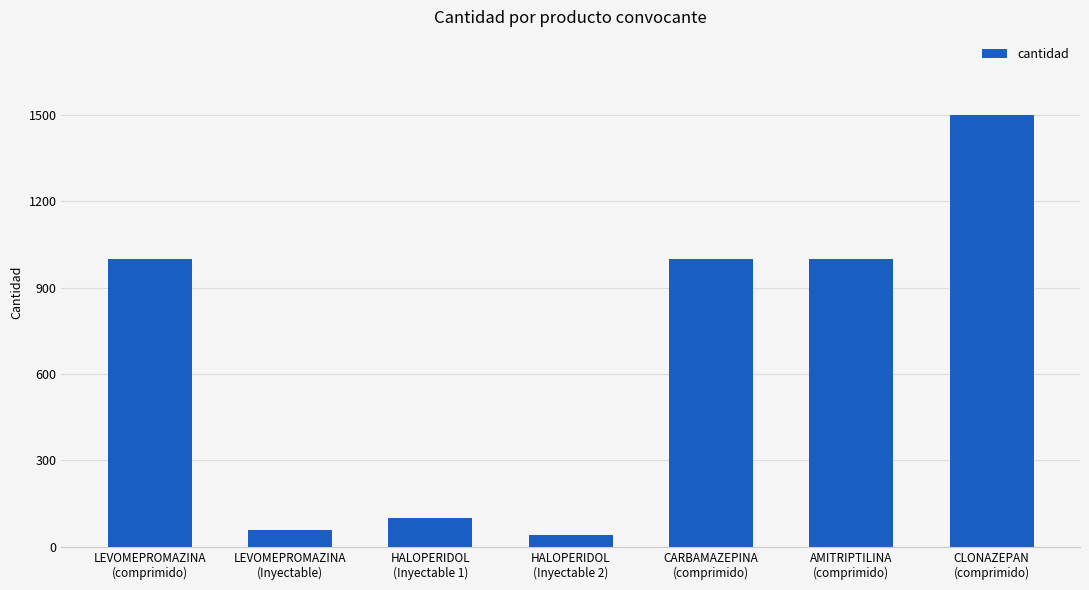

Are the bars horizontal?

No